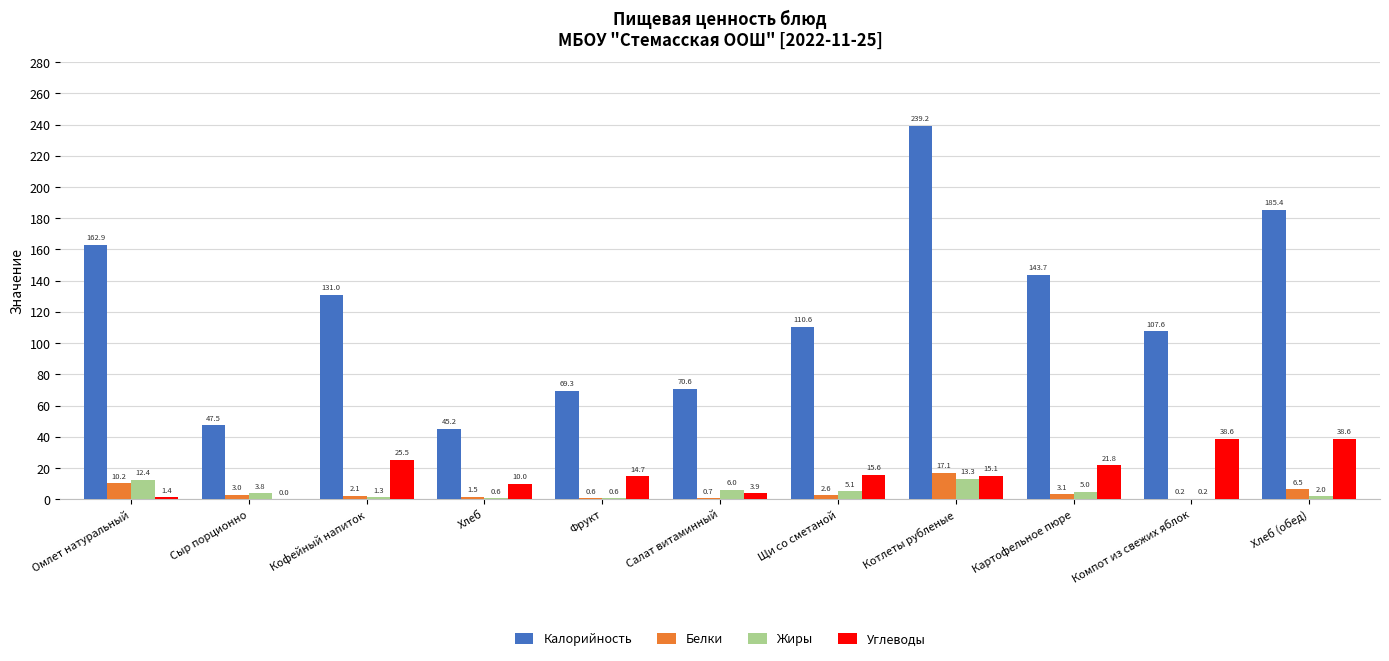

What is the average value of the Жиры series?

4.6